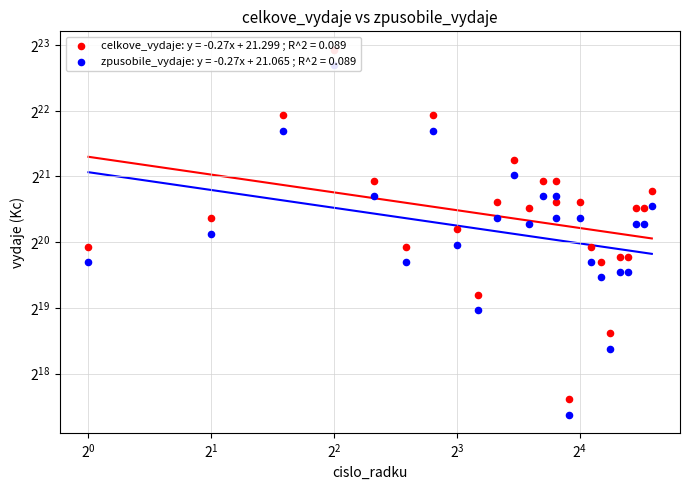

What are all the series names shown in the legend?

celkove_vydaje, zpusobile_vydaje